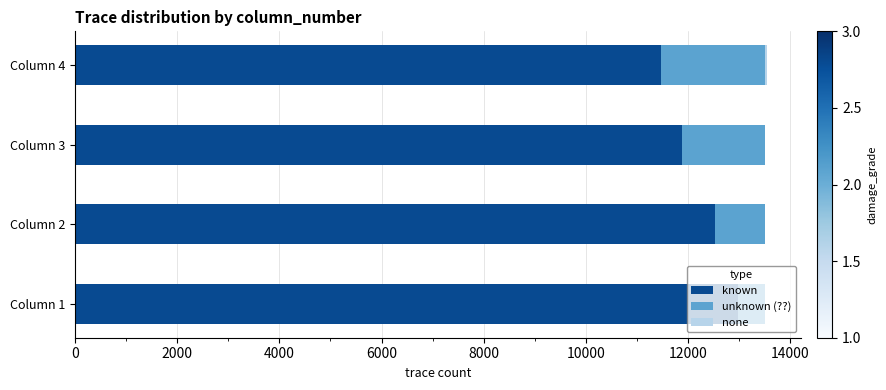

What is the sum of all known values?

48878